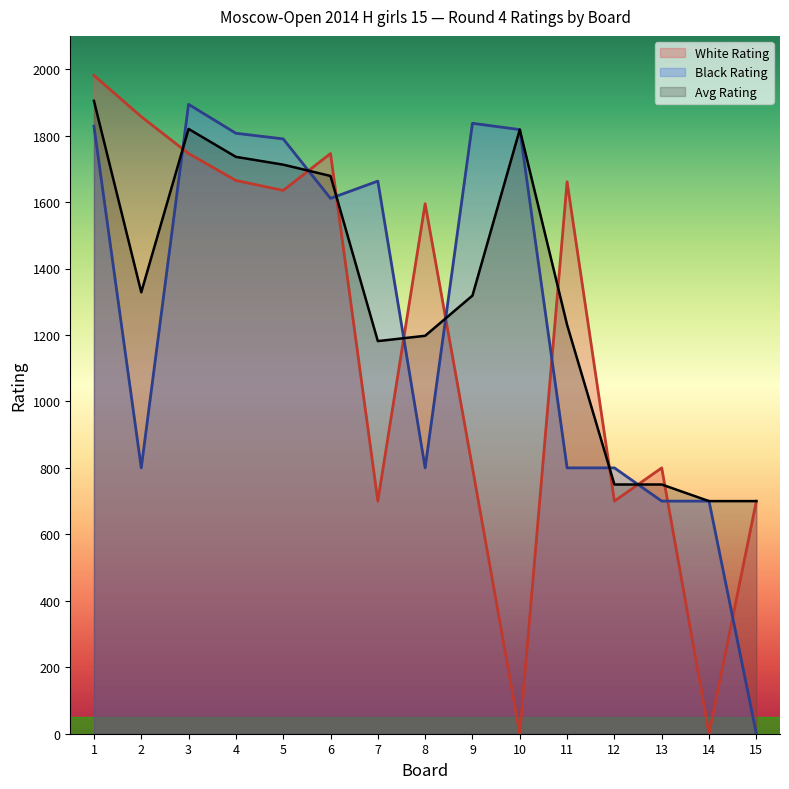

True or false: Black Rating has more than 2 interior local peaks.

True